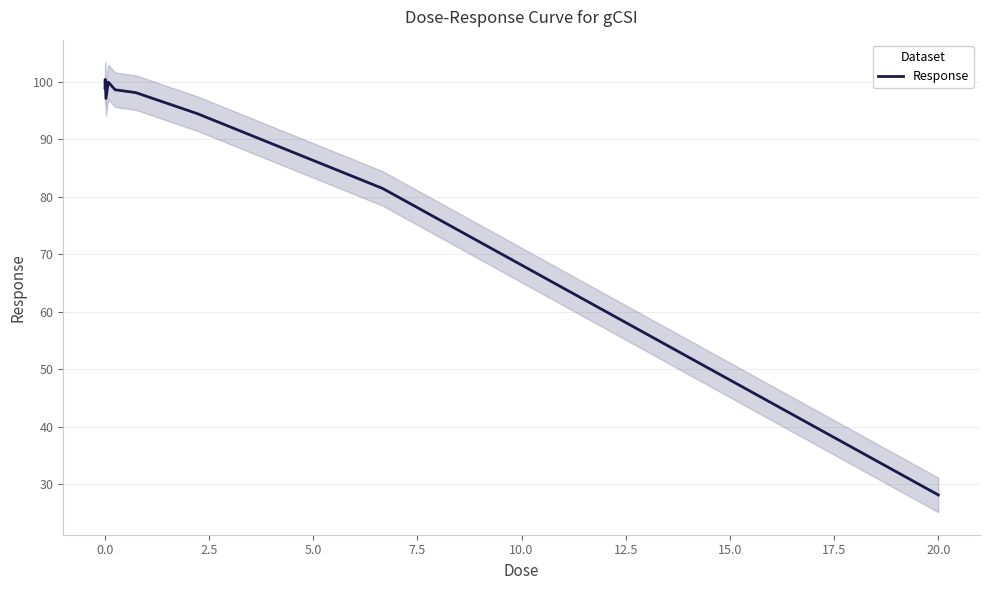

True or false: there are more than 1 points higher than both neighbors.

True